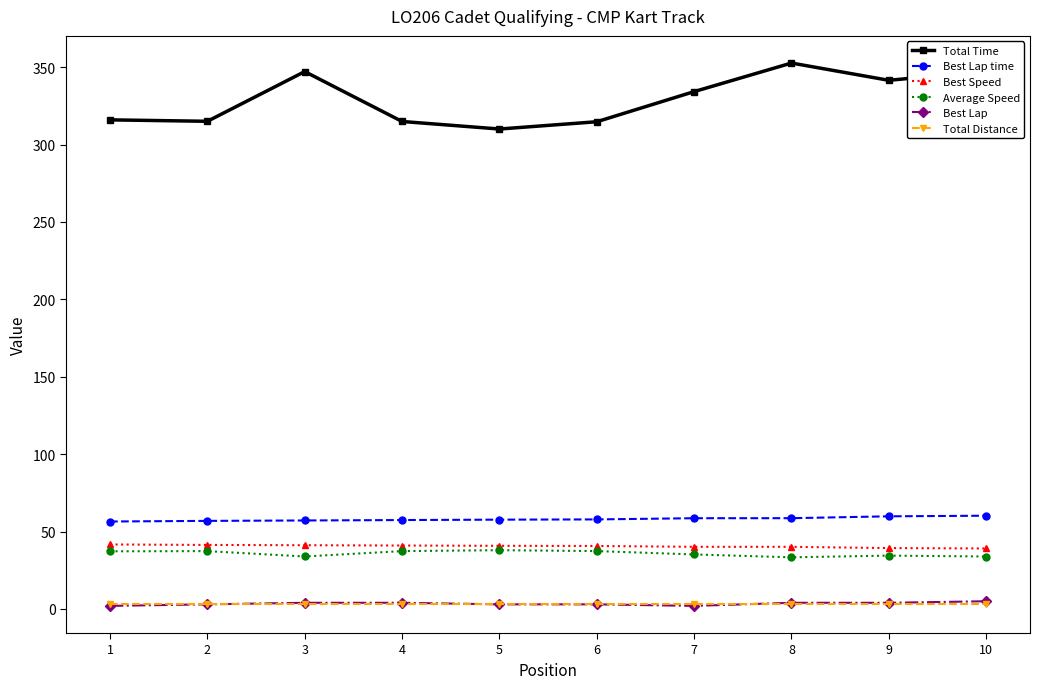

True or false: Best Speed and Best Lap time intersect in this chart.

False